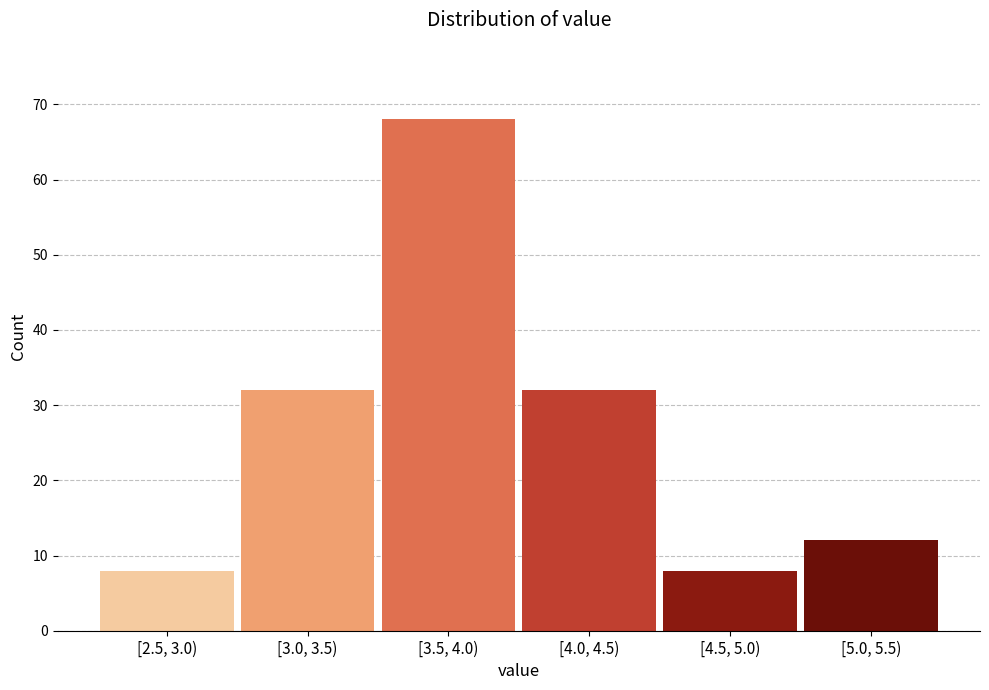

Reading left to right, extract all data points from this chart.

8	32	68	32	8	12